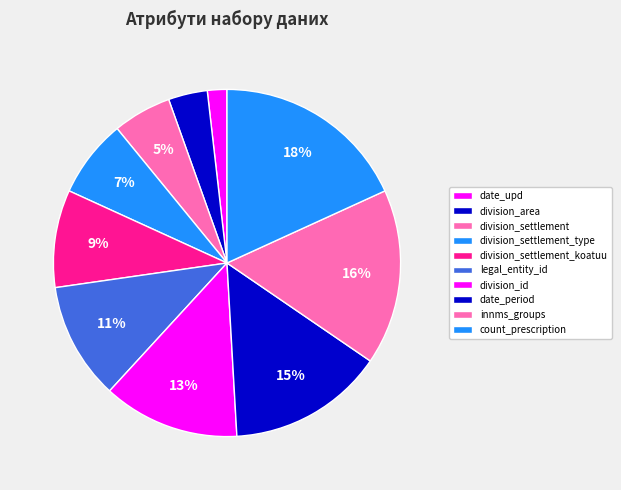

Which category has the biggest portion of the pie?

count_prescription